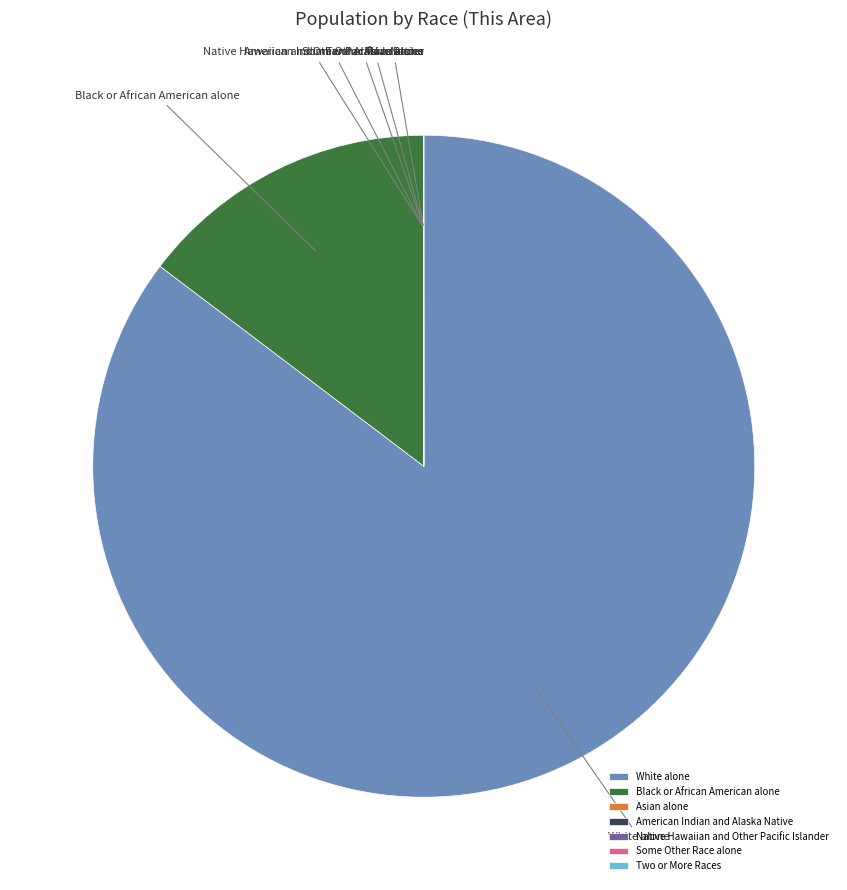

Is it true that White alone is 85% of the pie?

True